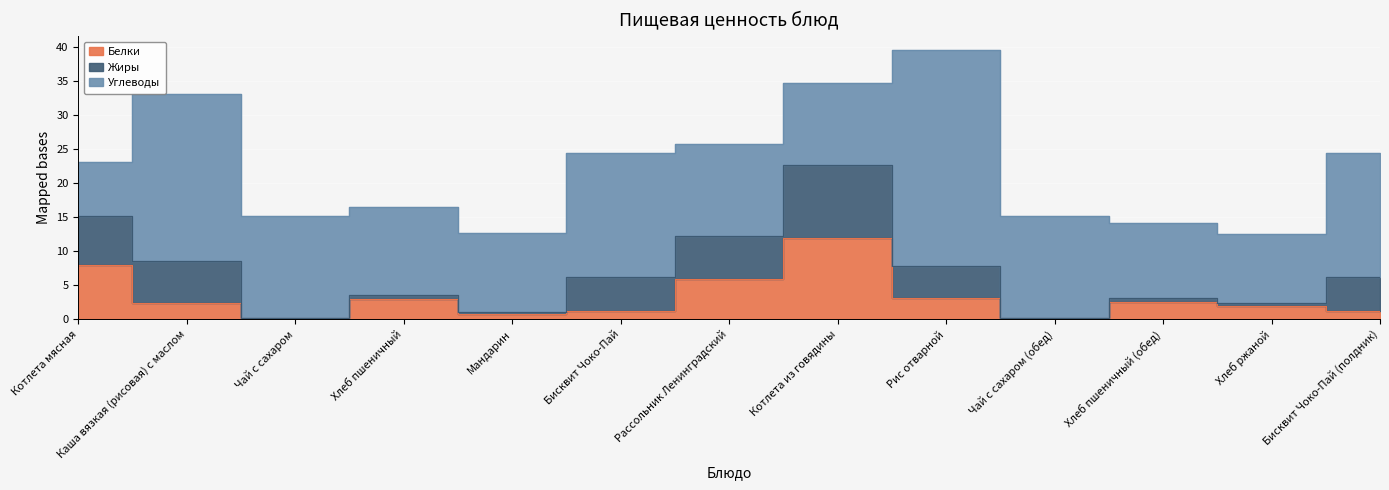

Which label corresponds to the smallest value in the chart?

Чай с сахаром